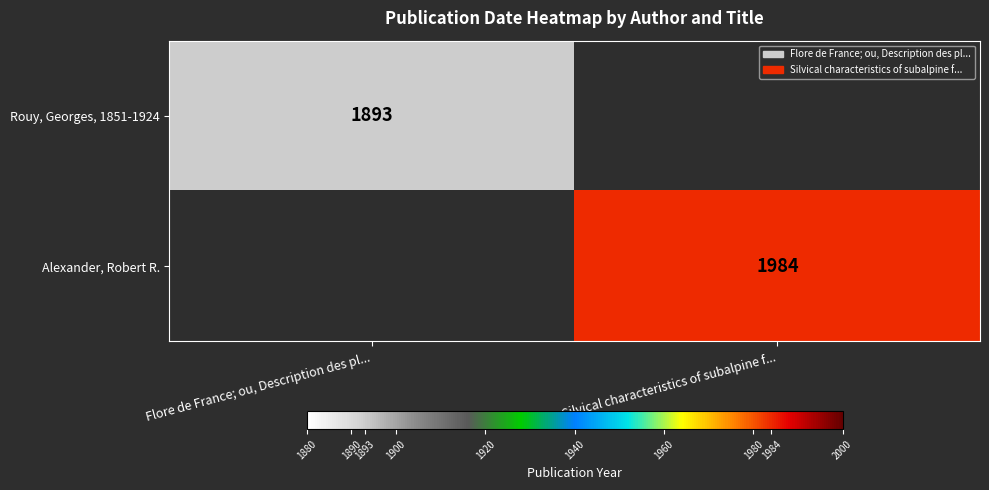

Is it true that Alexander, Robert R. equals 3066 at Silvical characteristics of subalpine f...?

False